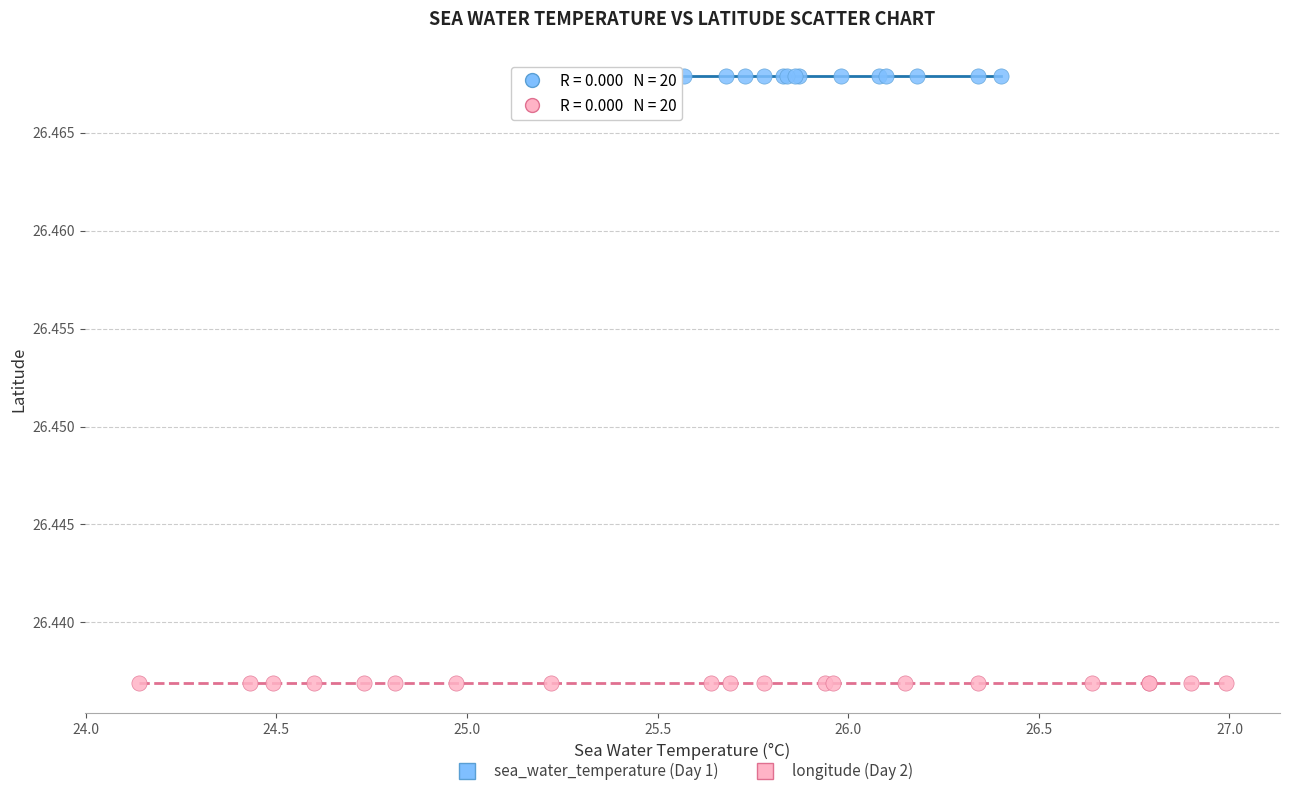

Which series contains the lowest Y value?

longitude (Day 2)